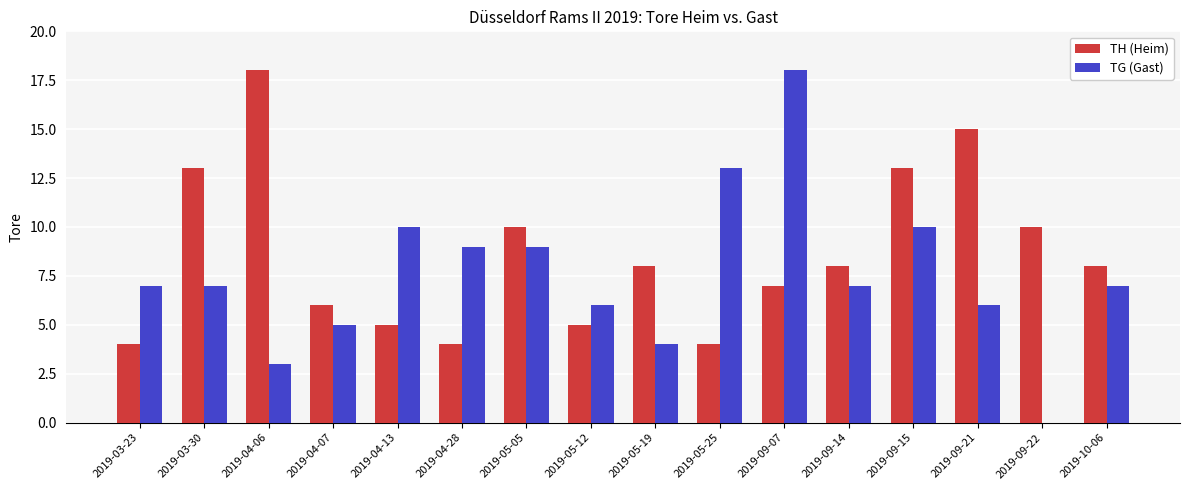

What is the sum of the TH (Heim) values at 2019-04-28 and 2019-09-22?

14